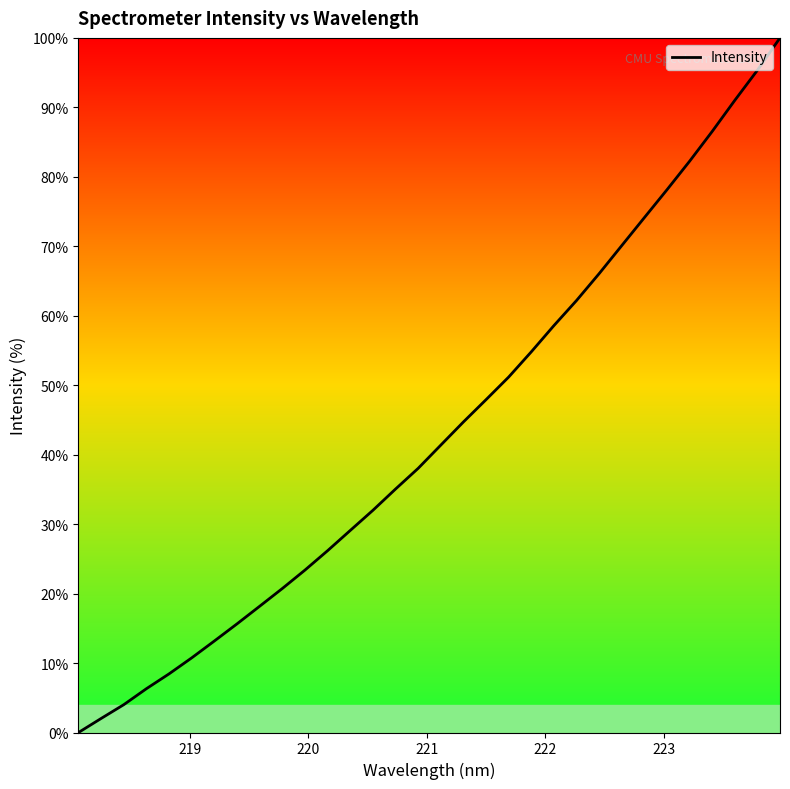

What is the greatest value displayed?

100.0